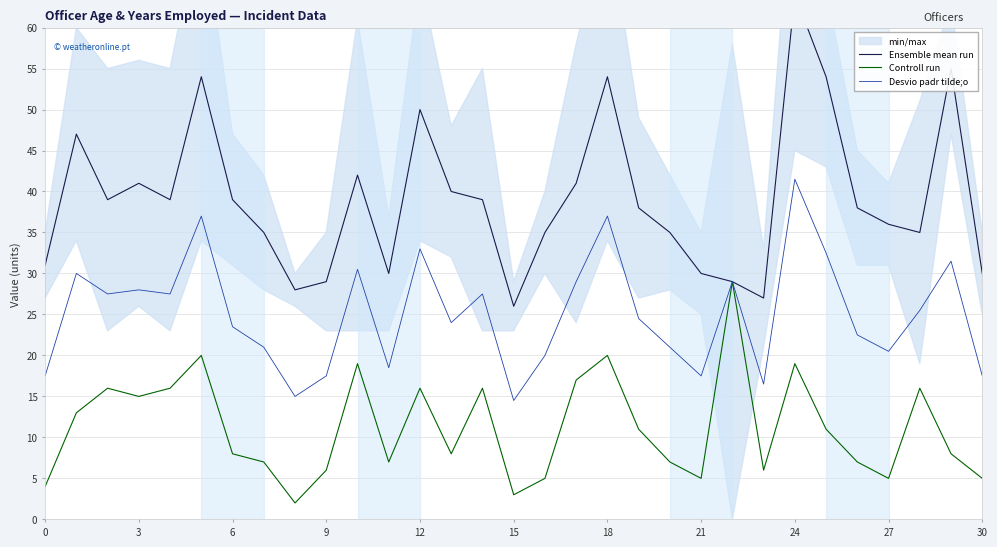

The Desvio padr tilde;o series shows 42.9 at 12. True or false?

False